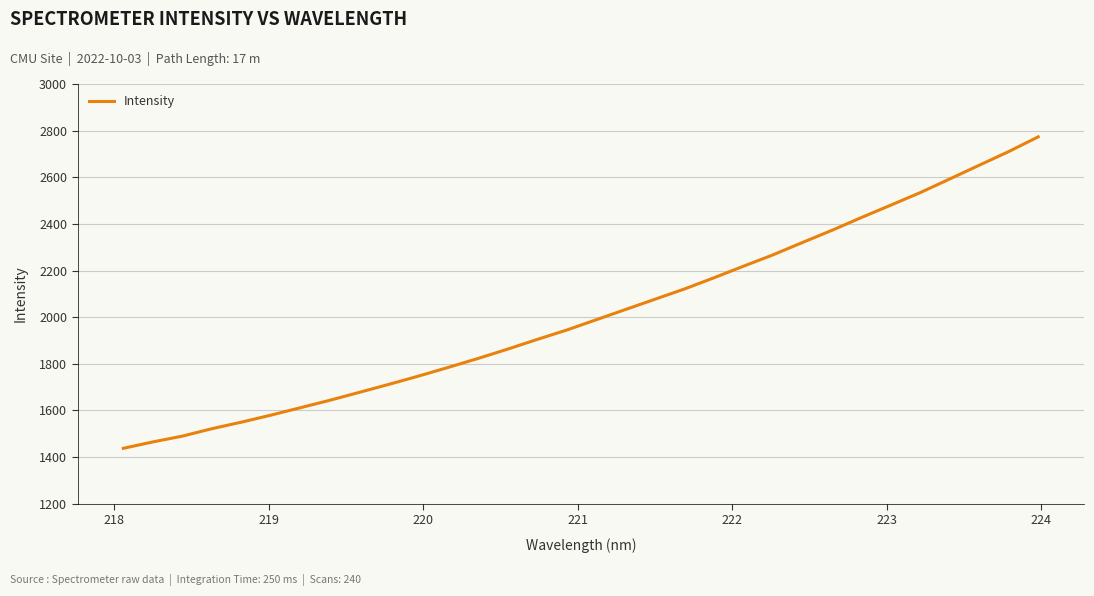

True or false: there are more than 1 points higher than both neighbors.

False